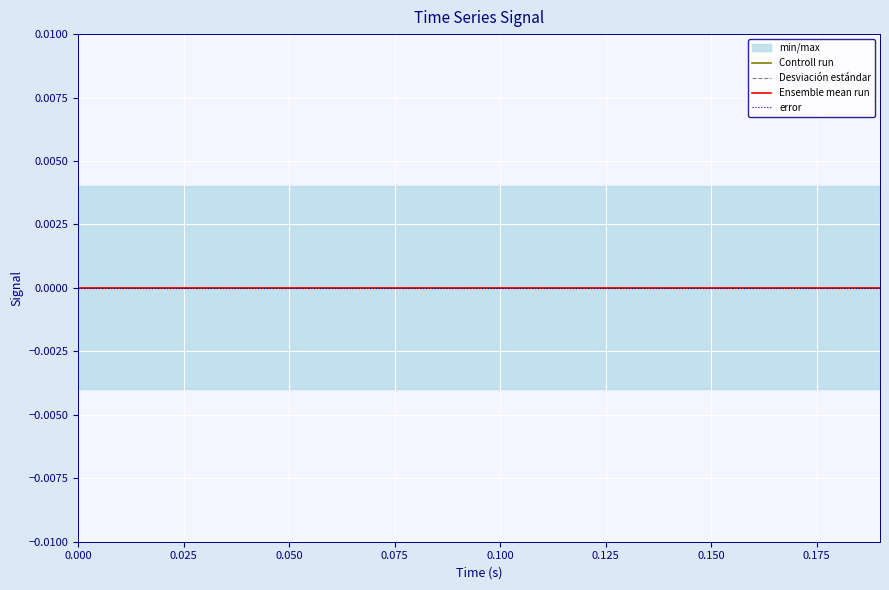

True or false: reference and low cross at least once.

False